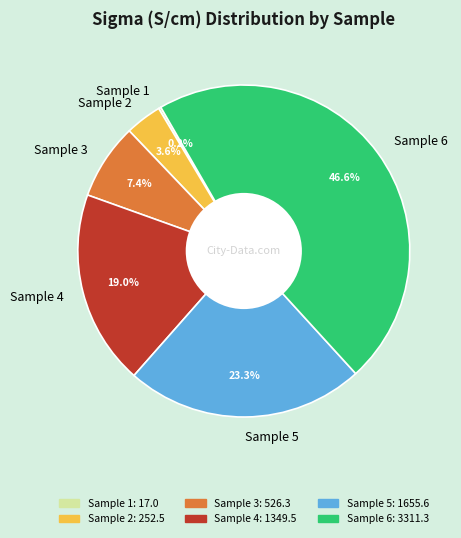

To the nearest percent, what portion does Sample 6 represent?

47%